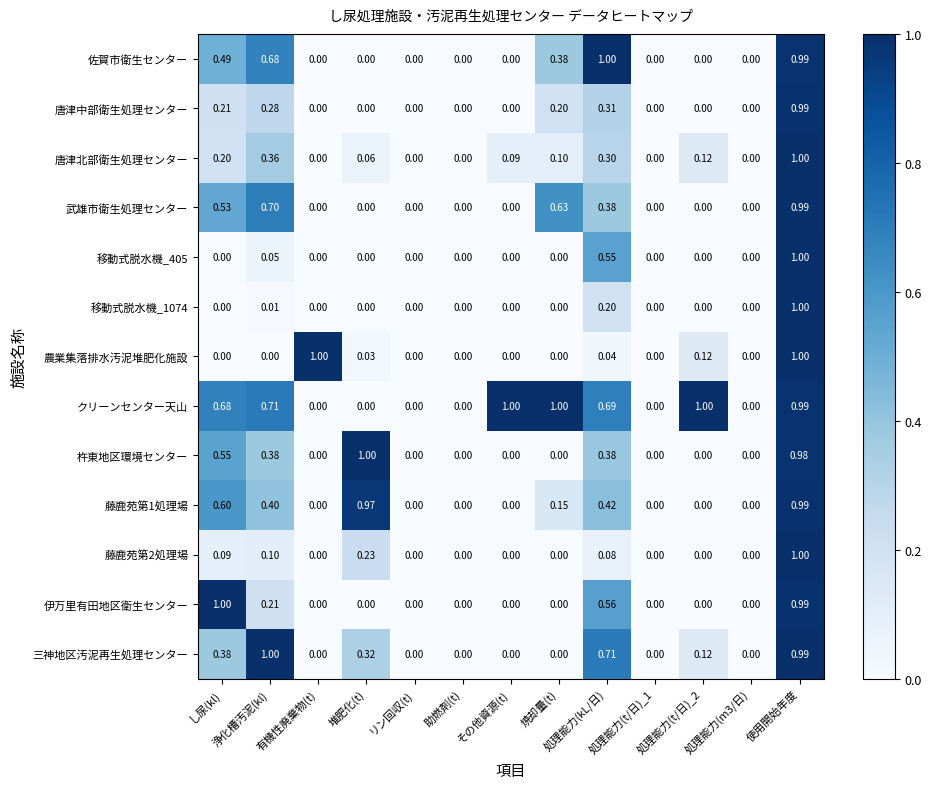

Which series has the largest total across all categories?

クリーンセンター天山